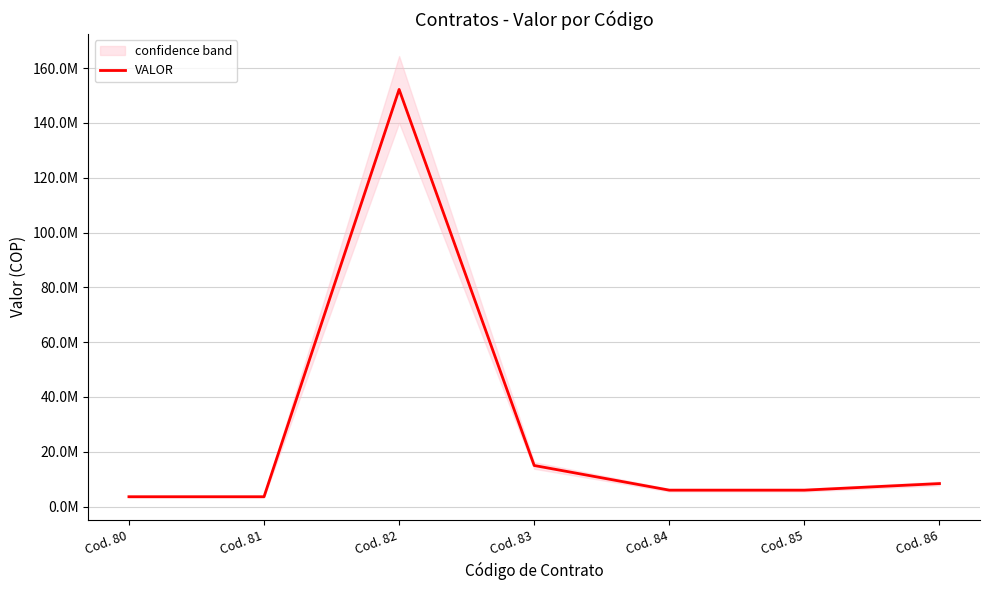

What is the change in value from Cod. 80 to Cod. 85?

+2400000